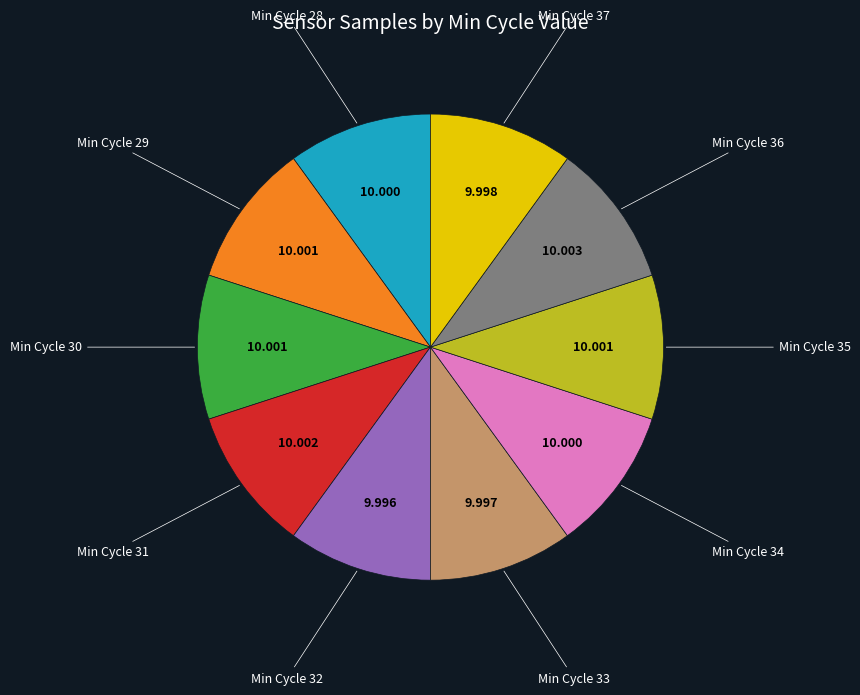

Count the number of slices in the pie.

10